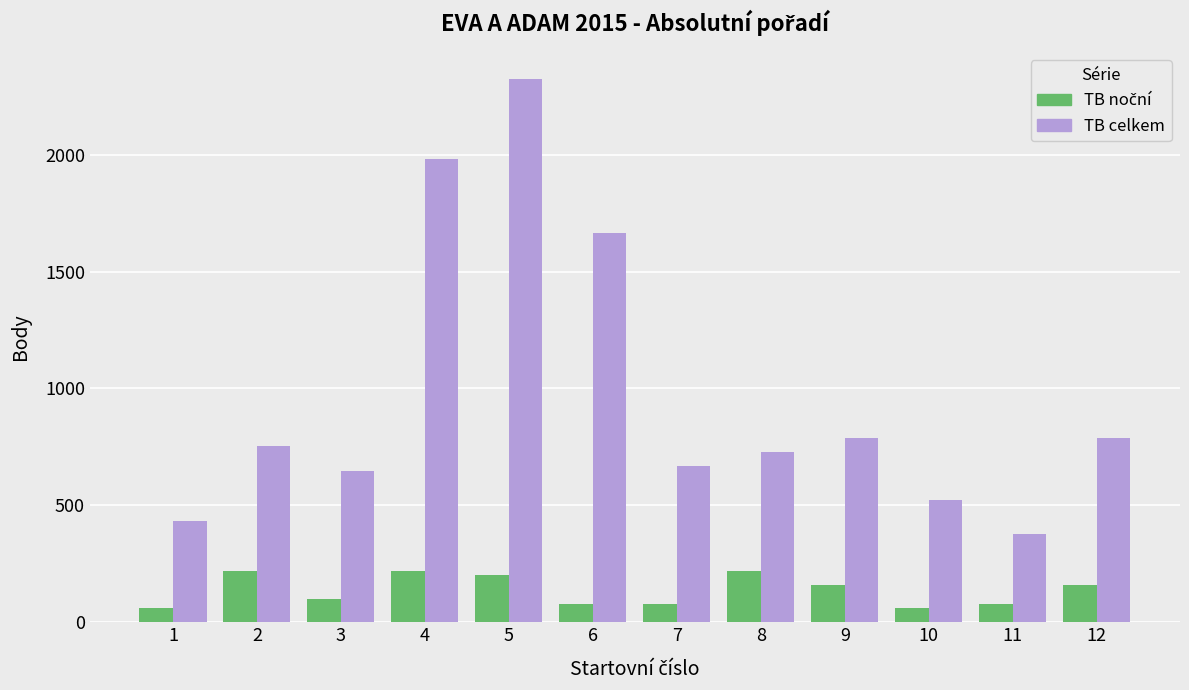

What is the minimum value shown in the chart?

60